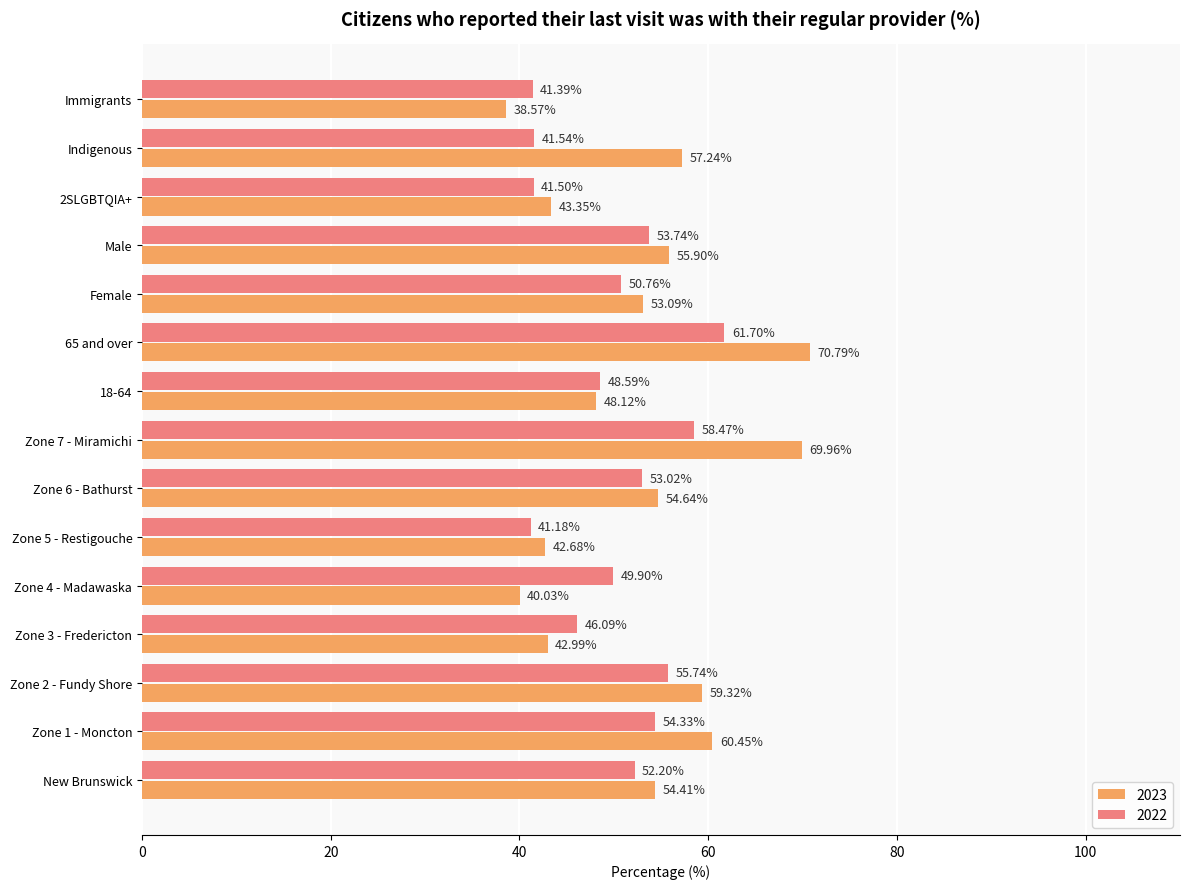

How many values in the 2022 series are below 50?

7